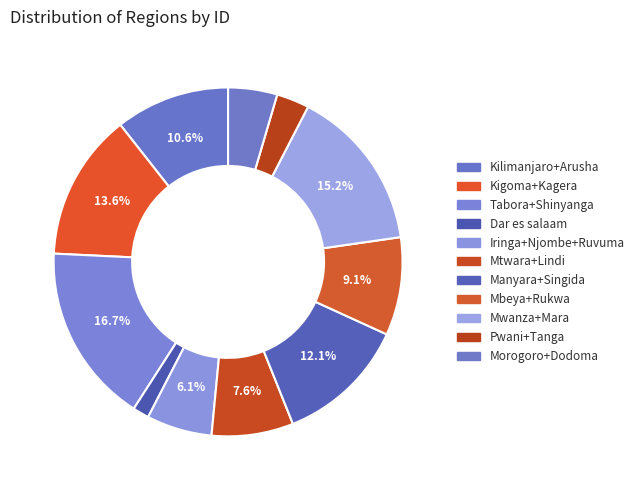

Rank the categories by value from highest to lowest.

Tabora+Shinyanga, Mwanza+Mara, Kigoma+Kagera, Manyara+Singida, Kilimanjaro+Arusha, Mbeya+Rukwa, Mtwara+Lindi, Iringa+Njombe+Ruvuma, Morogoro+Dodoma, Pwani+Tanga, Dar es salaam